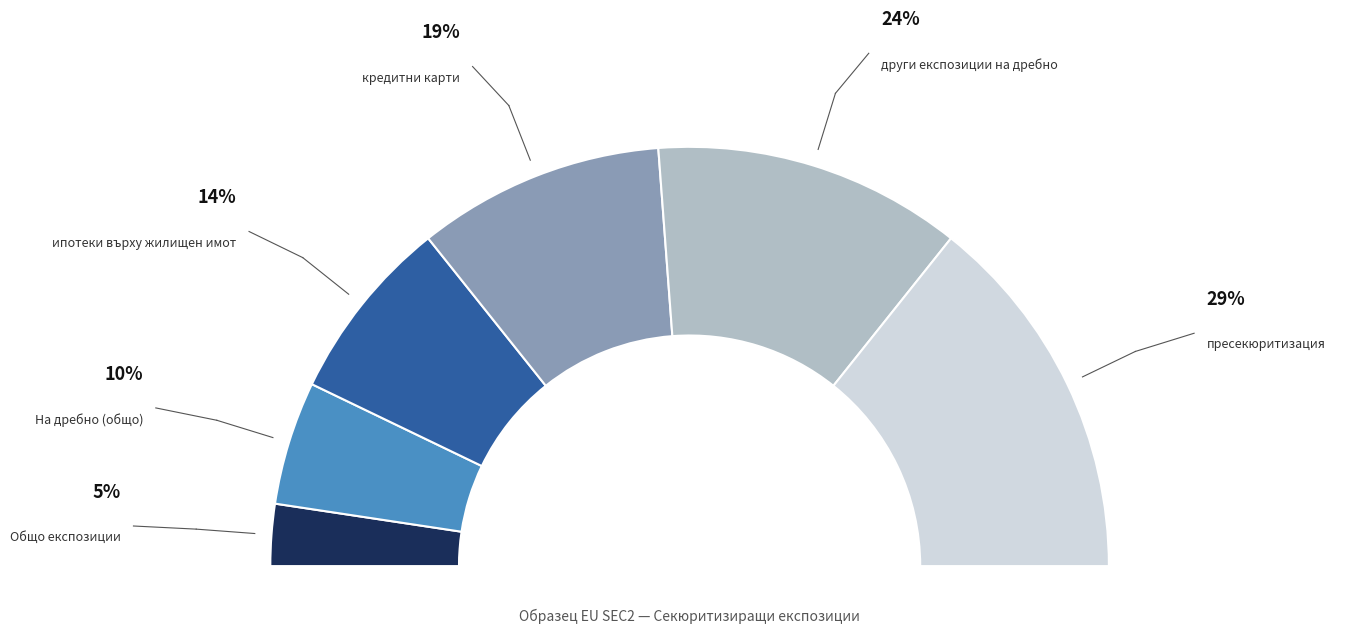

Which category has the biggest portion of the pie?

пресекюритизация